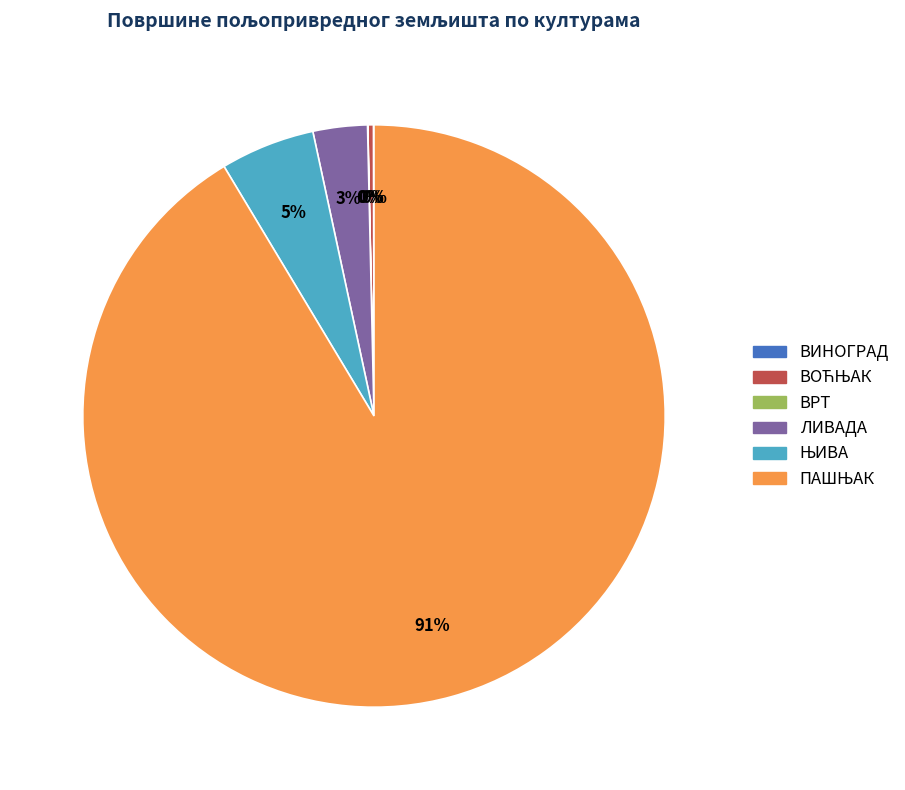

Is it true that ЛИВАДА is 3% of the pie?

True